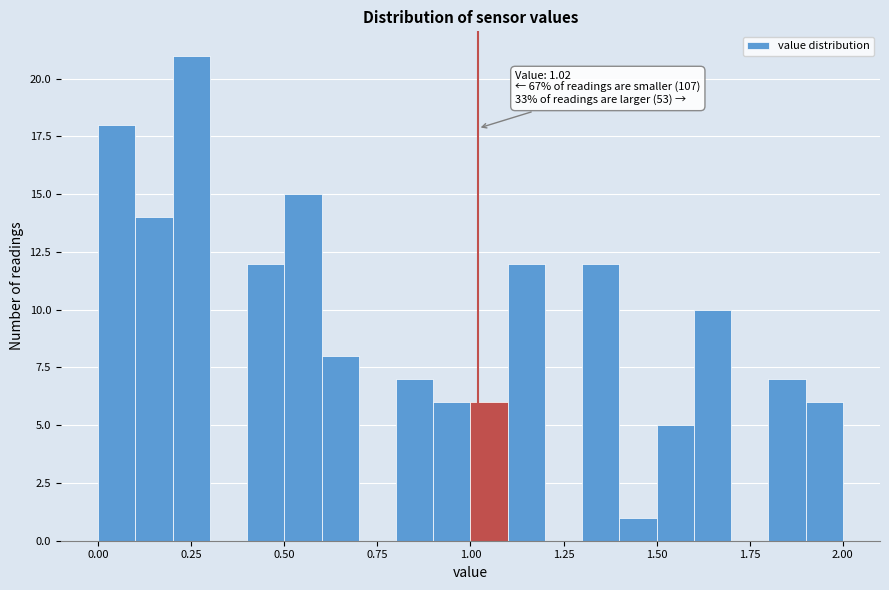

Read against the x-axis, roughly where is the centre of the tallest bar?

0.25